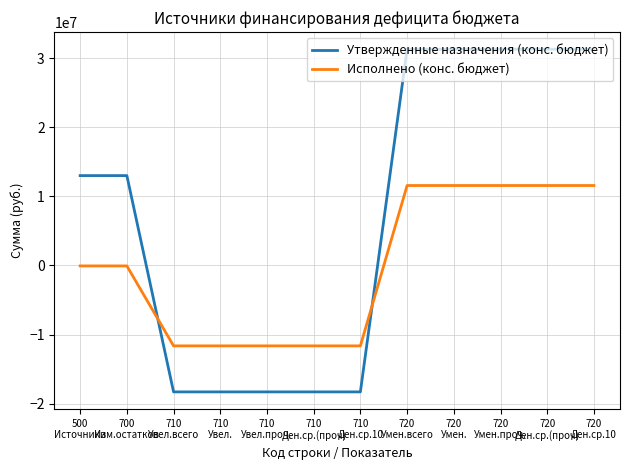

What is the maximum value shown in the chart?

31279015.0